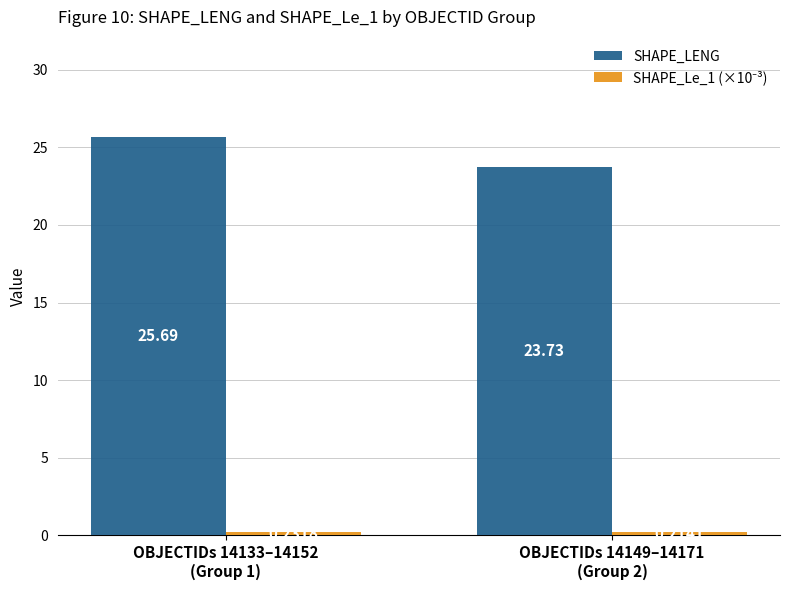

Which series has the widest spread of values?

SHAPE_LENG